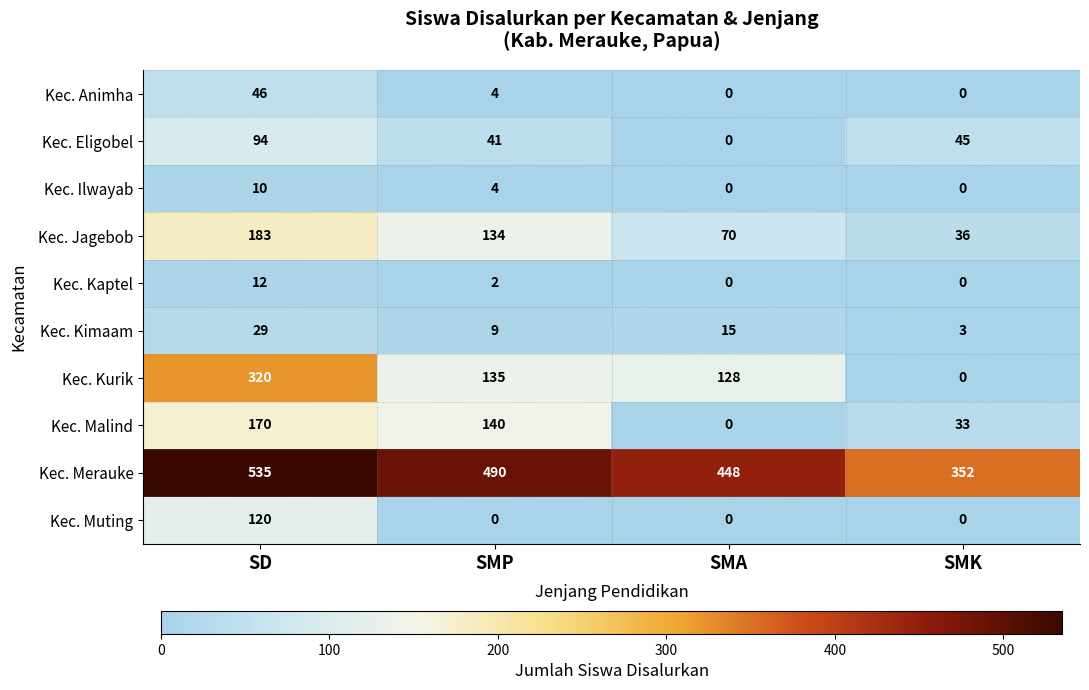

What is the spread (max minus min) of values at SMK?

352